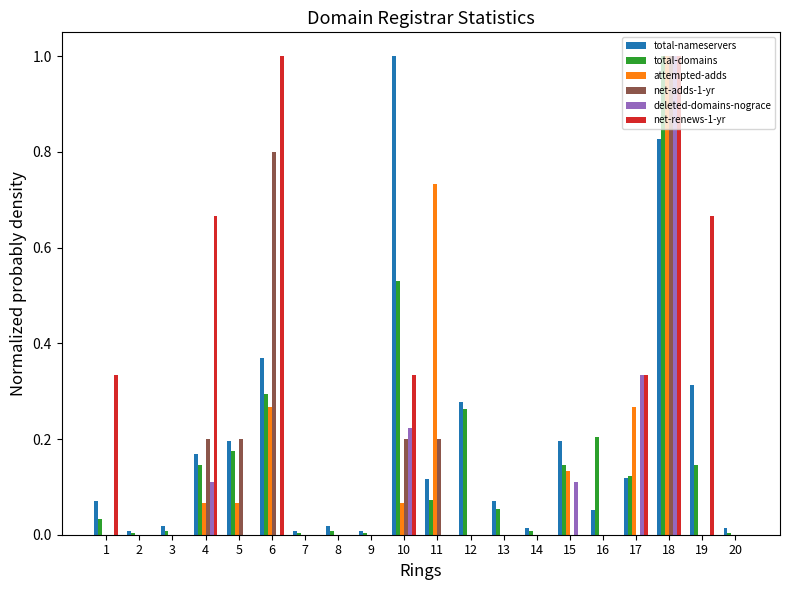

Does the chart contain stacked bars?

No